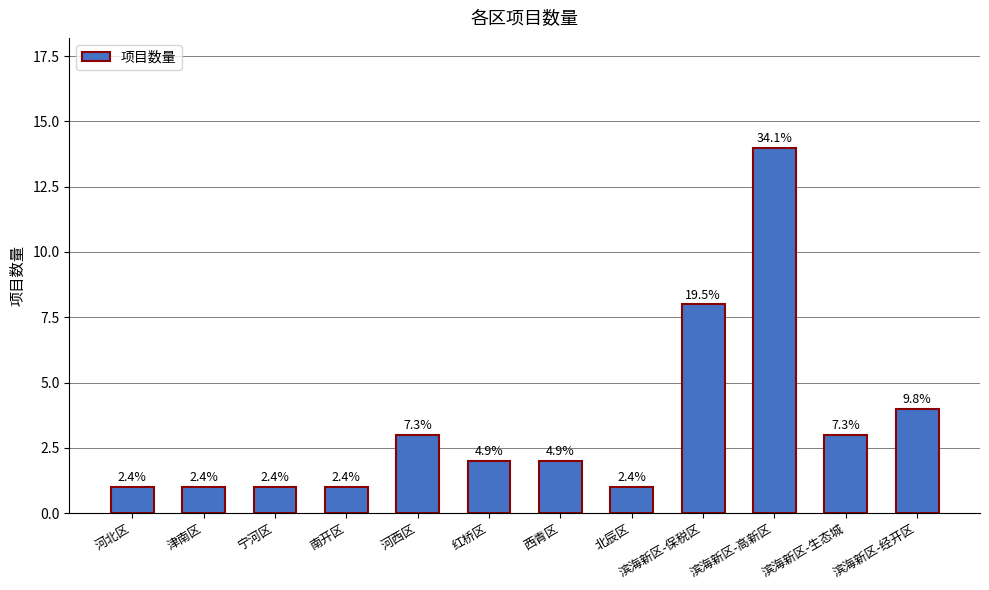

The chart shows a value of 7 at 滨海新区-经开区. True or false?

False